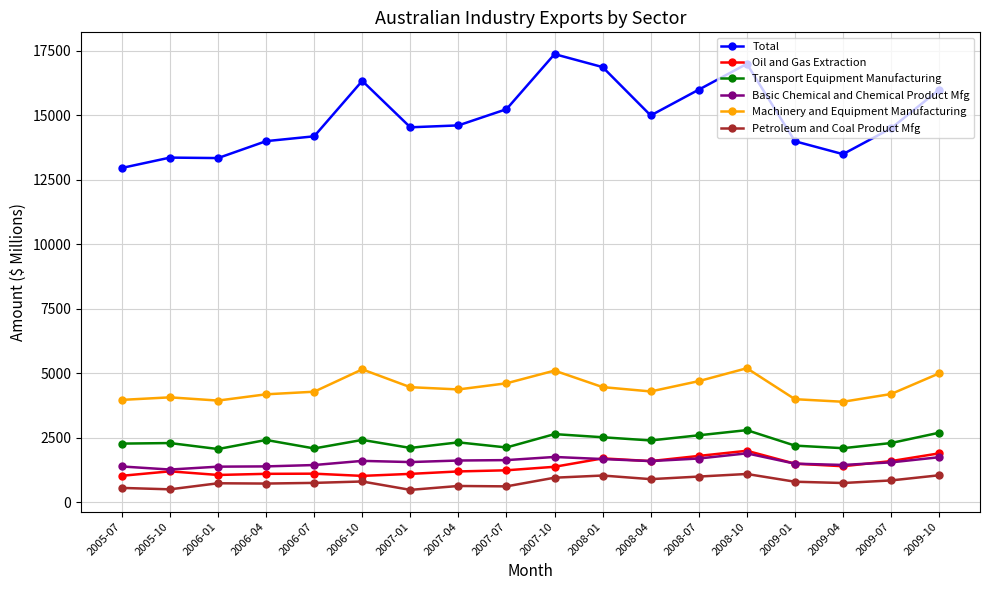

What is the greatest value displayed?

17378